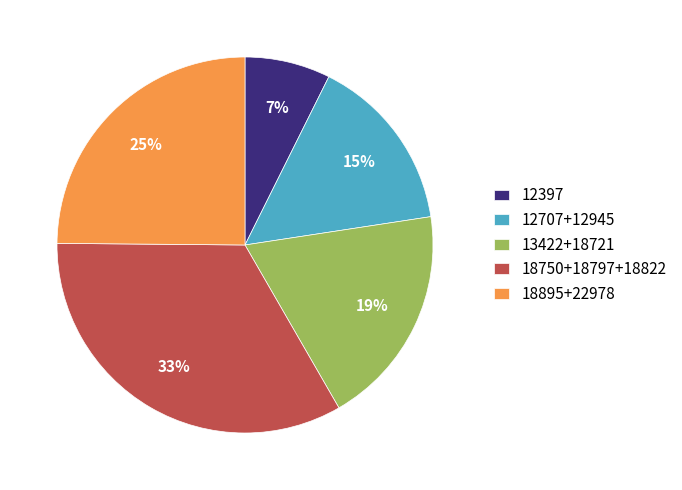

Is there a majority slice in this chart?

No